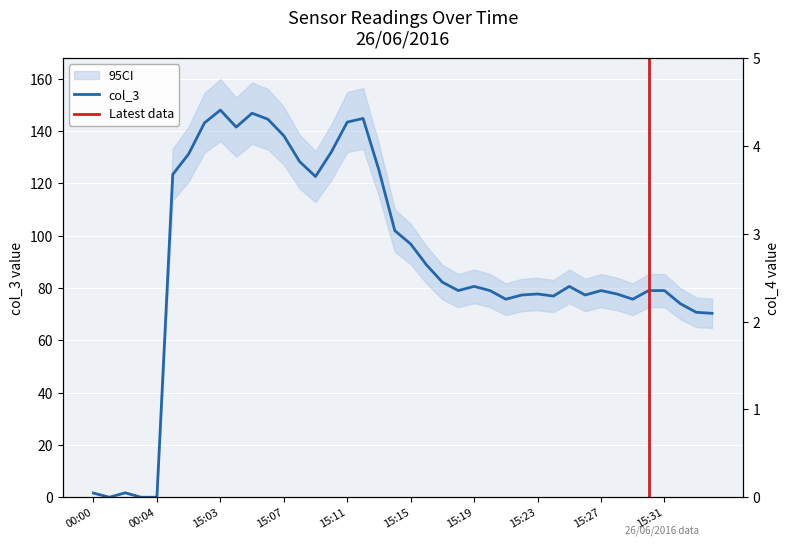

Rank the categories by value from highest to lowest.

15:03, 15:05, 15:12, 15:06, 15:11, 15:02, 15:04, 15:07, 15:10, 15:01, 15:08, 15:13, 15:00, 15:09, 15:14, 15:15, 15:16, 15:17, 15:19, 15:25, 15:18, 15:20, 15:27, 15:30, 15:31, 15:23, 15:28, 15:22, 15:26, 15:24, 15:21, 15:29, 15:32, 15:33, 15:34, 00:02, 00:00, 00:01, 00:03, 00:04